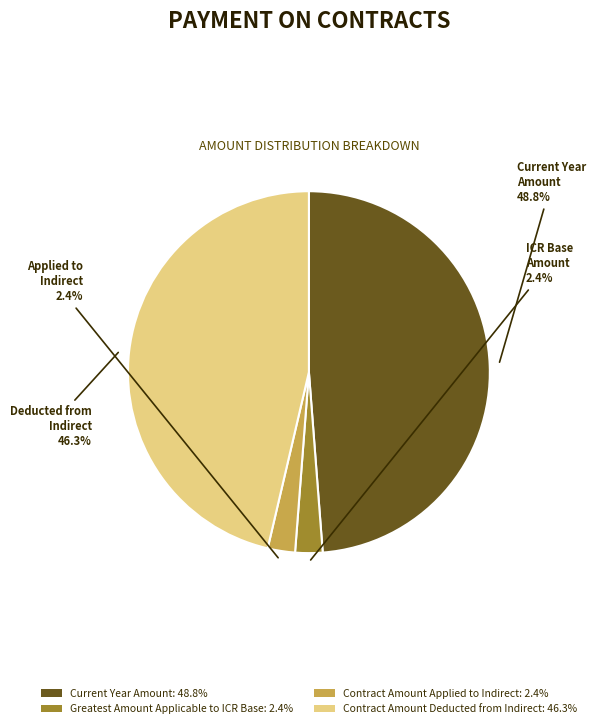

Does Current Year Amount account for over 50% of the chart?

No